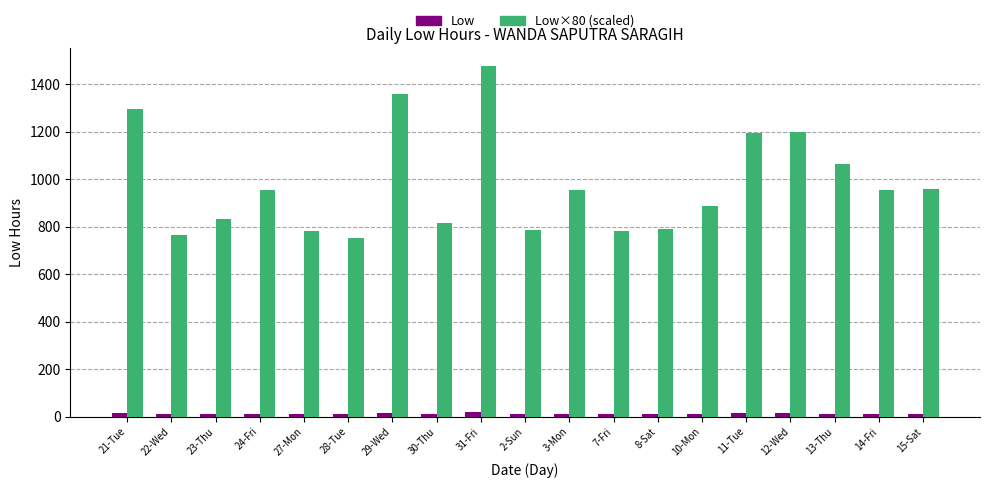

Which series has the largest range (max minus min)?

Low×80 (scaled)